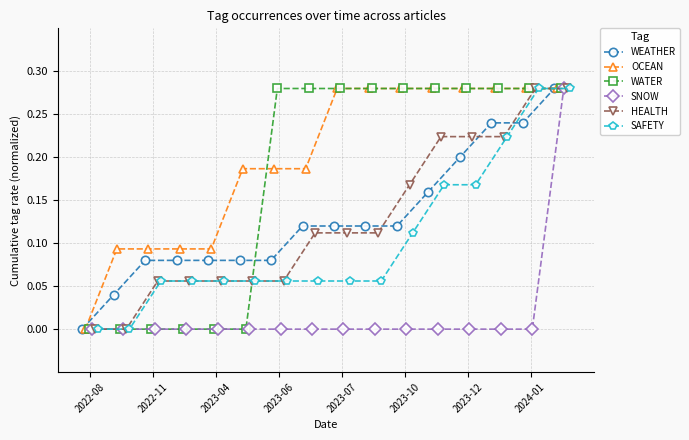

Which series has the largest range (max minus min)?

WEATHER